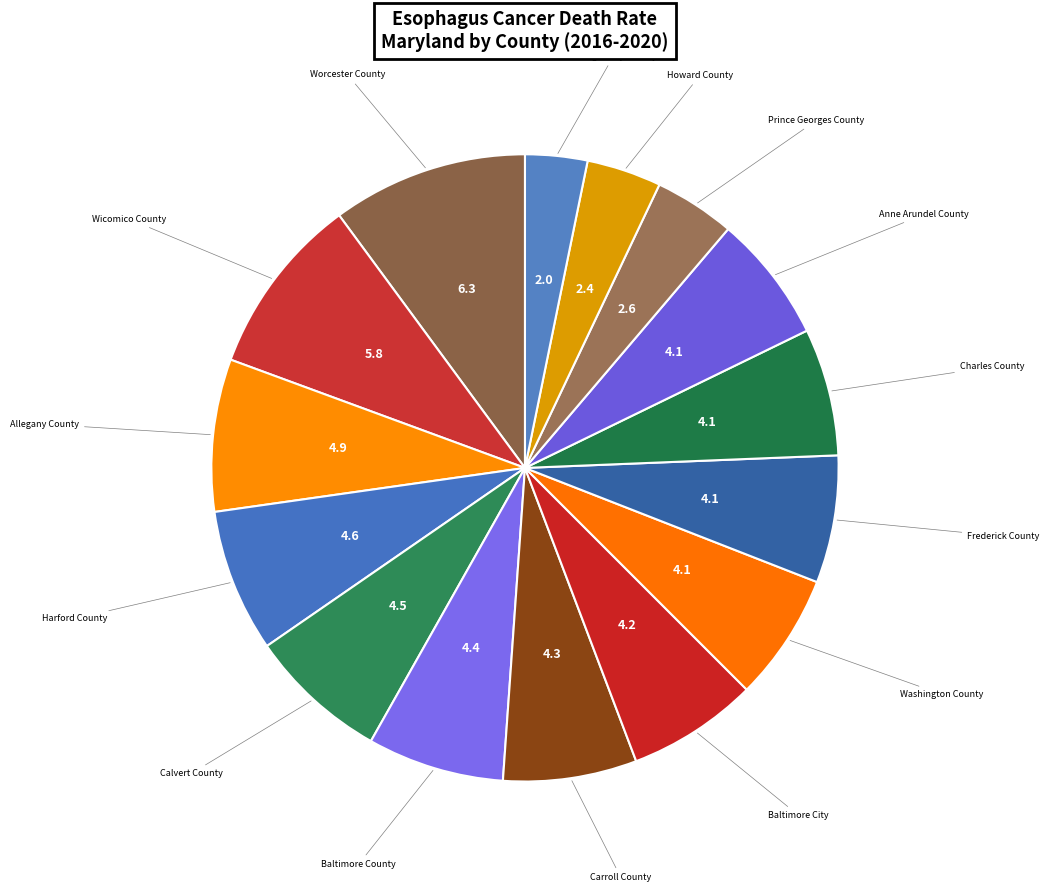

Which category has the smallest portion of the pie?

Montgomery County